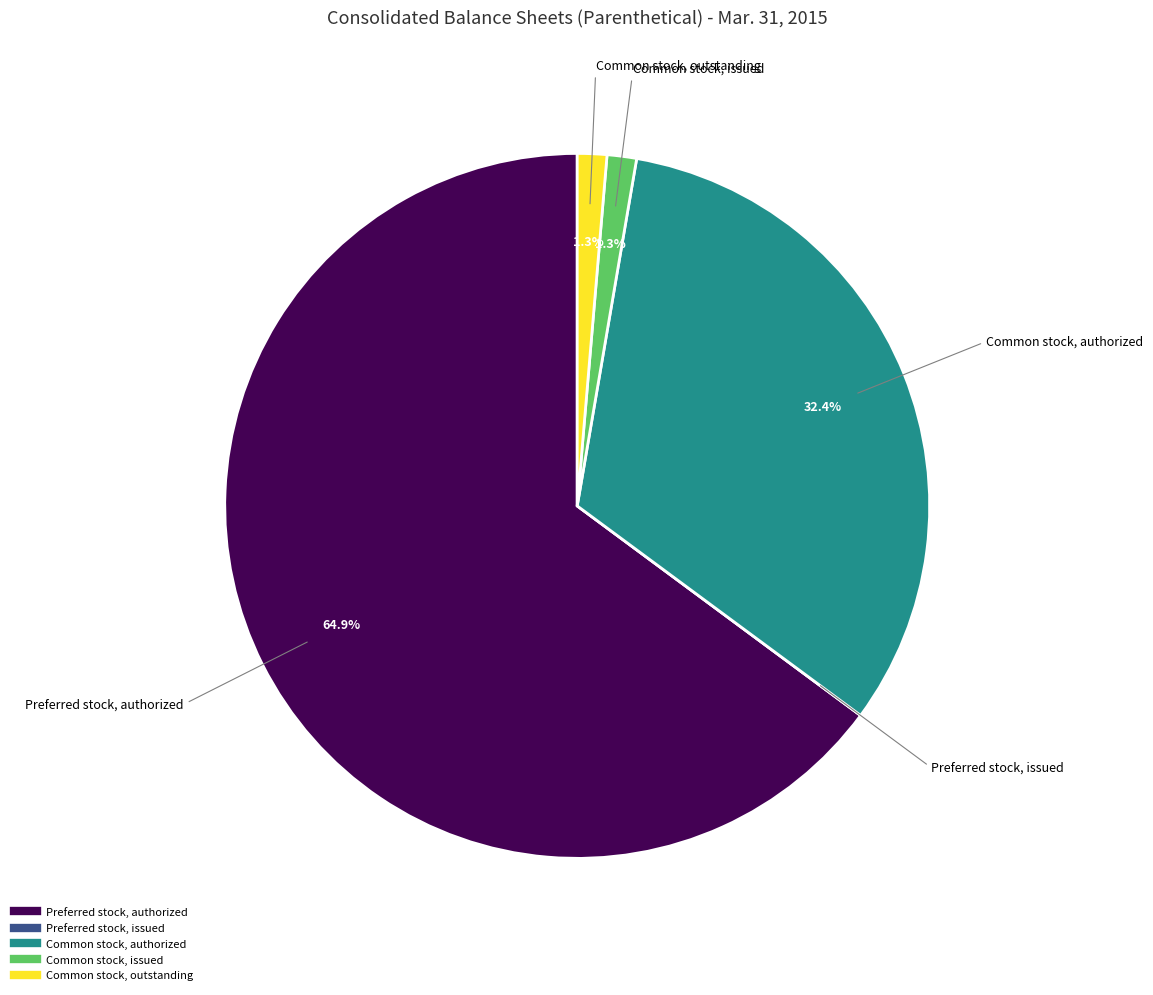

Which slice is the largest?

Preferred stock, authorized